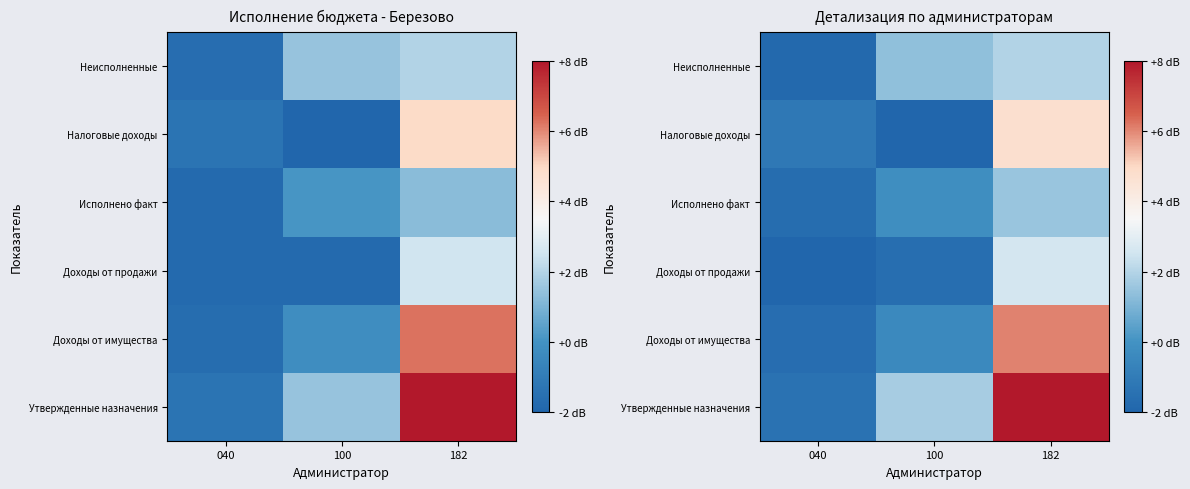

Rank the categories by Неисполненные value from highest to lowest.

182, 100, 040